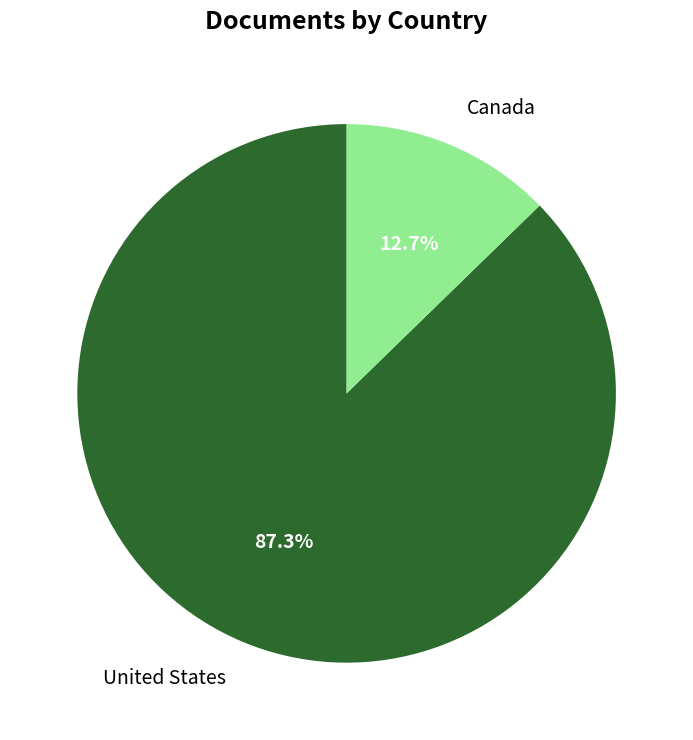

Is it true that Canada is 27% of the pie?

False